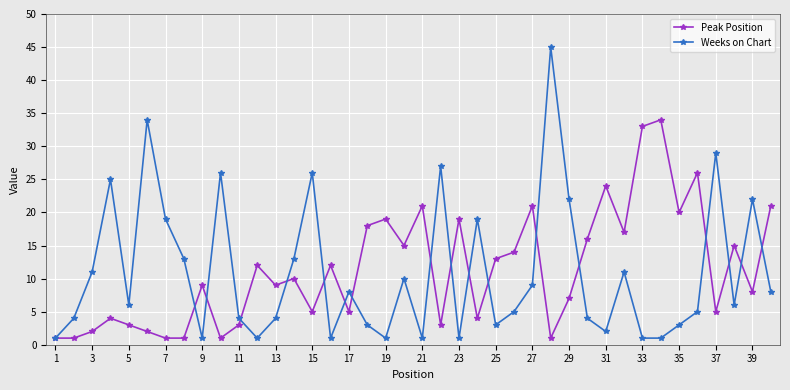

How many interior local peaks does the Weeks on Chart series have?

12